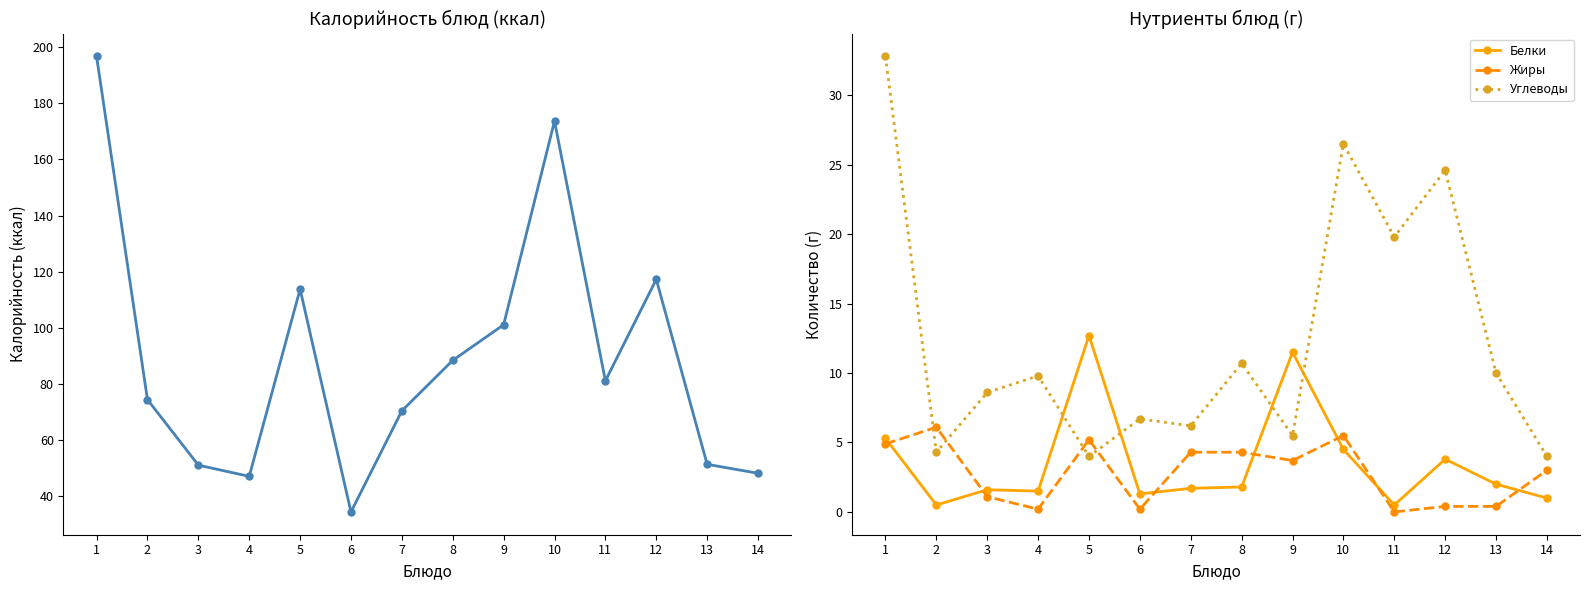

What is the spread (max minus min) of values at 10?

169.2